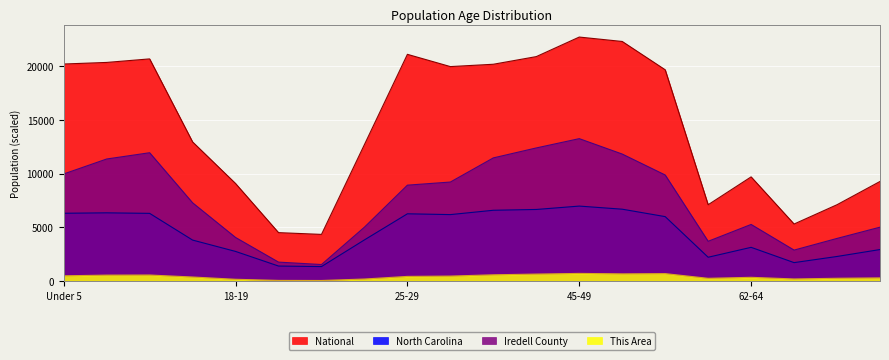

The This Area series shows 576.0 at 10 to 14. True or false?

True